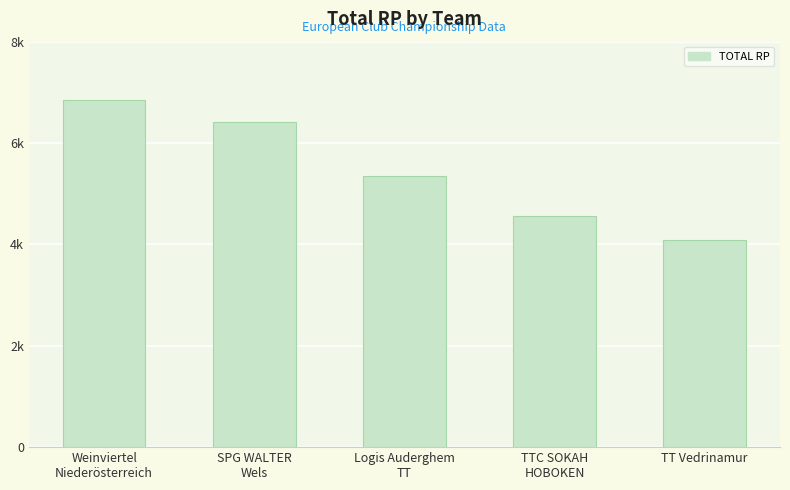

What is the greatest value displayed?

6840